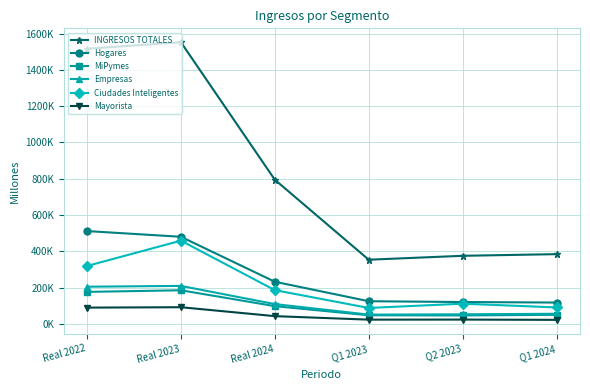

Reading left to right, transcribe all the data shown in this chart.

INGRESOS TOTALES: 1516632.5	1552733.0	794676.8	353637.3	375168.7	384288.1
Hogares: 511549.4	480076.3	232174.7	124767.9	120309.6	117425.1
MiPymes: 176200.2	185153.4	97629.2	47293.8	46316.6	49875.9
Empresas: 204786.4	209188.9	108970.7	50978.8	52672.5	55618.3
Ciudades Inteligentes: 319105.0	458618.6	185909.6	87652.5	111221.2	90472.7
Mayorista: 89541.4	91717.9	42498.6	23196.4	23591.0	22021.7